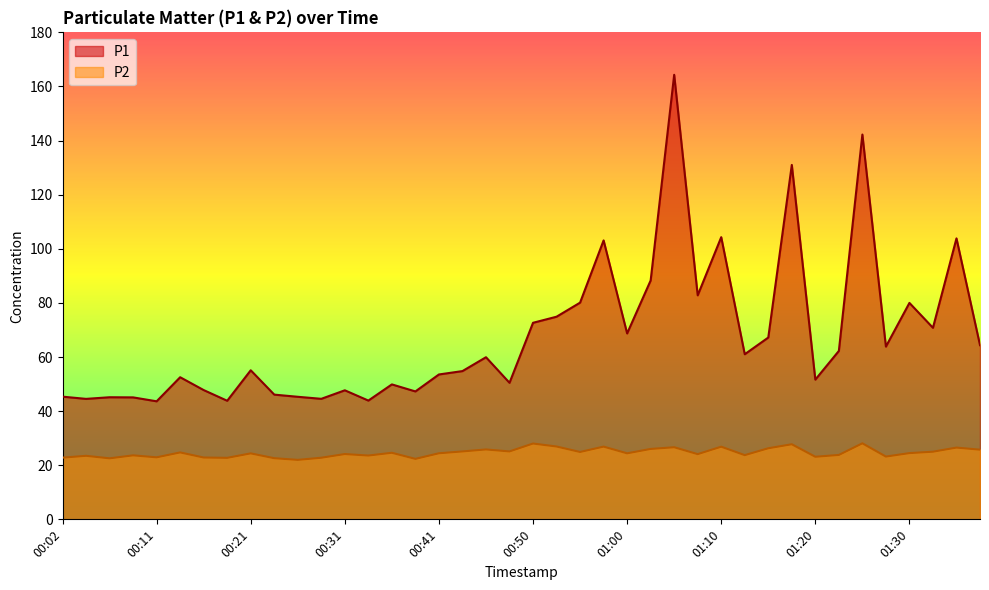

True or false: P1 and P2 cross at least once.

False